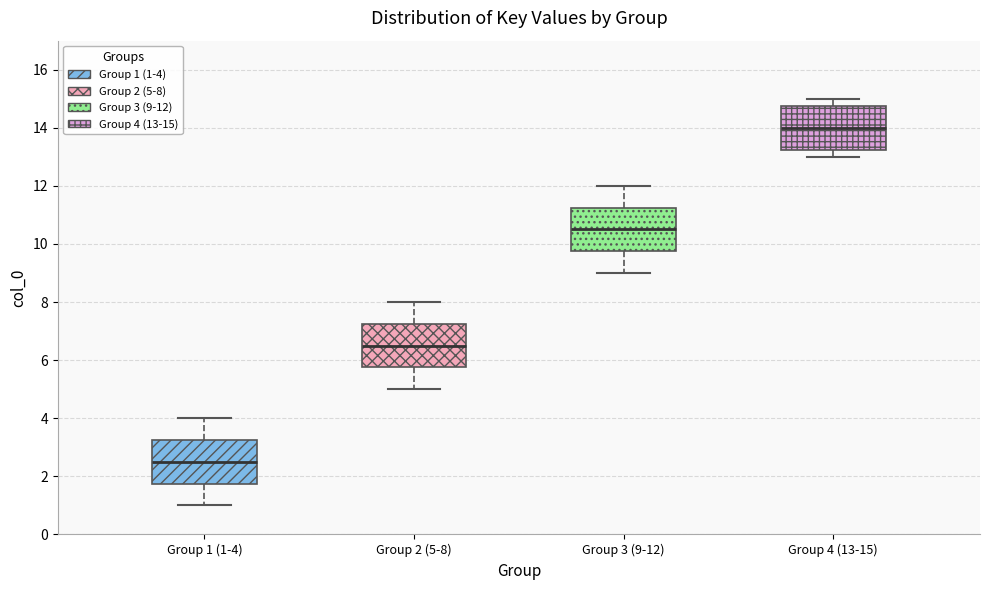

Reading left to right, read every box against the y-axis: the position of its median line, the range the box covers, and the ends of its whiskers. The values are not printed on the chart, so give them approximately, as read against the axis.

Group 1 (1-4): median 2.6, box 1.8 to 3.2, whiskers 1.0 to 4.0
Group 2 (5-8): median 6.6, box 5.8 to 7.2, whiskers 5.0 to 8.0
Group 3 (9-12): median 10.6, box 9.8 to 11.2, whiskers 9.0 to 12.0
Group 4 (13-15): median 14.0, box 13.2 to 14.8, whiskers 13.0 to 15.0